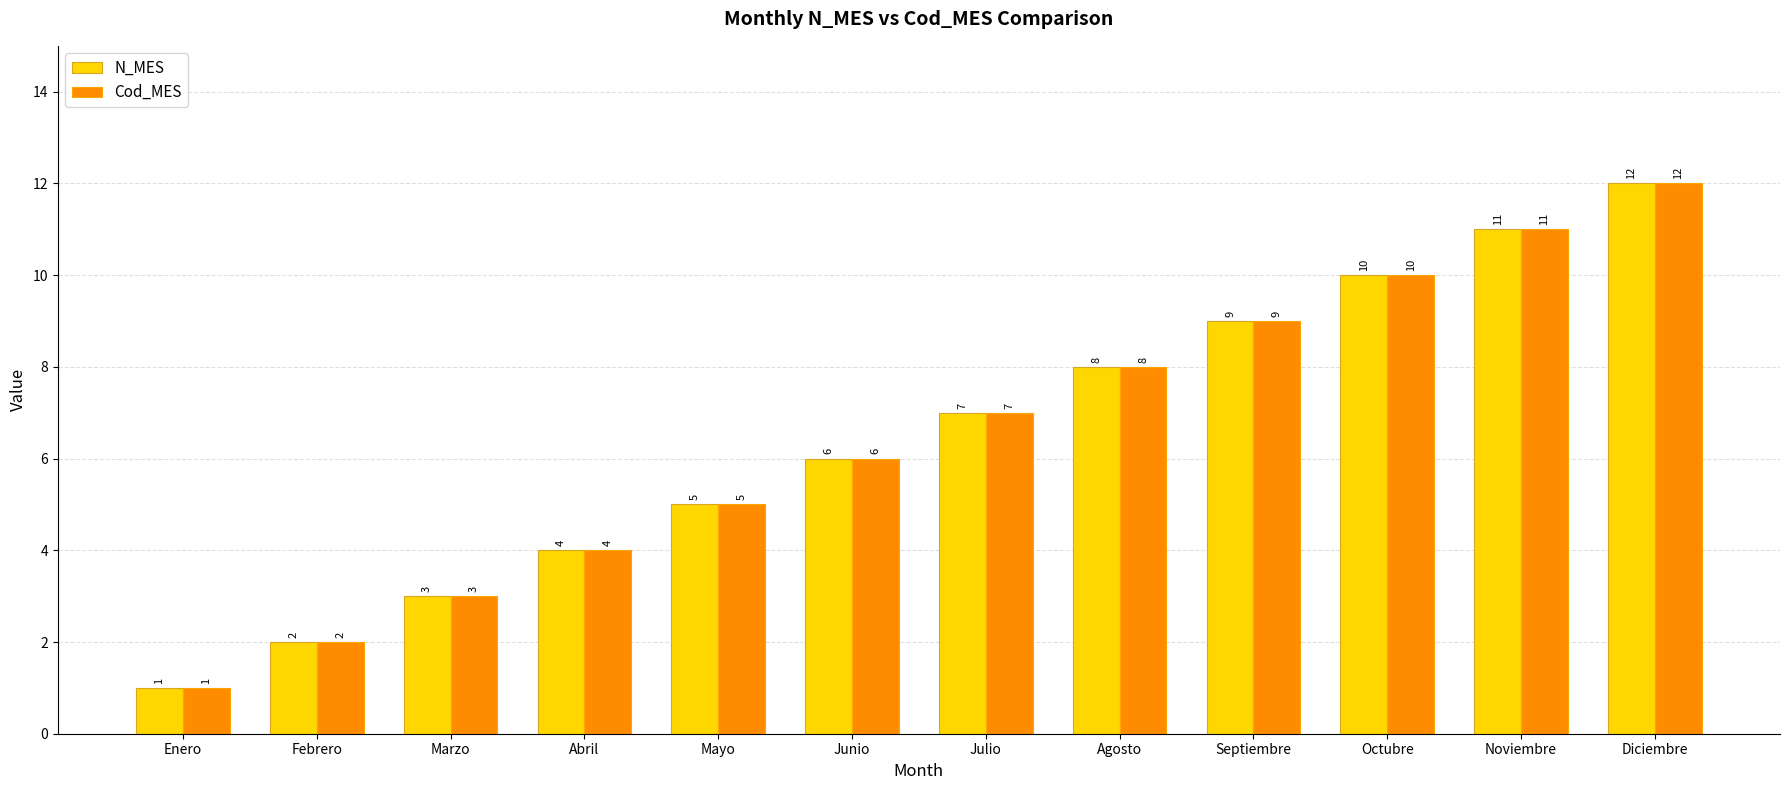

At which label is N_MES closest to 6?

Junio